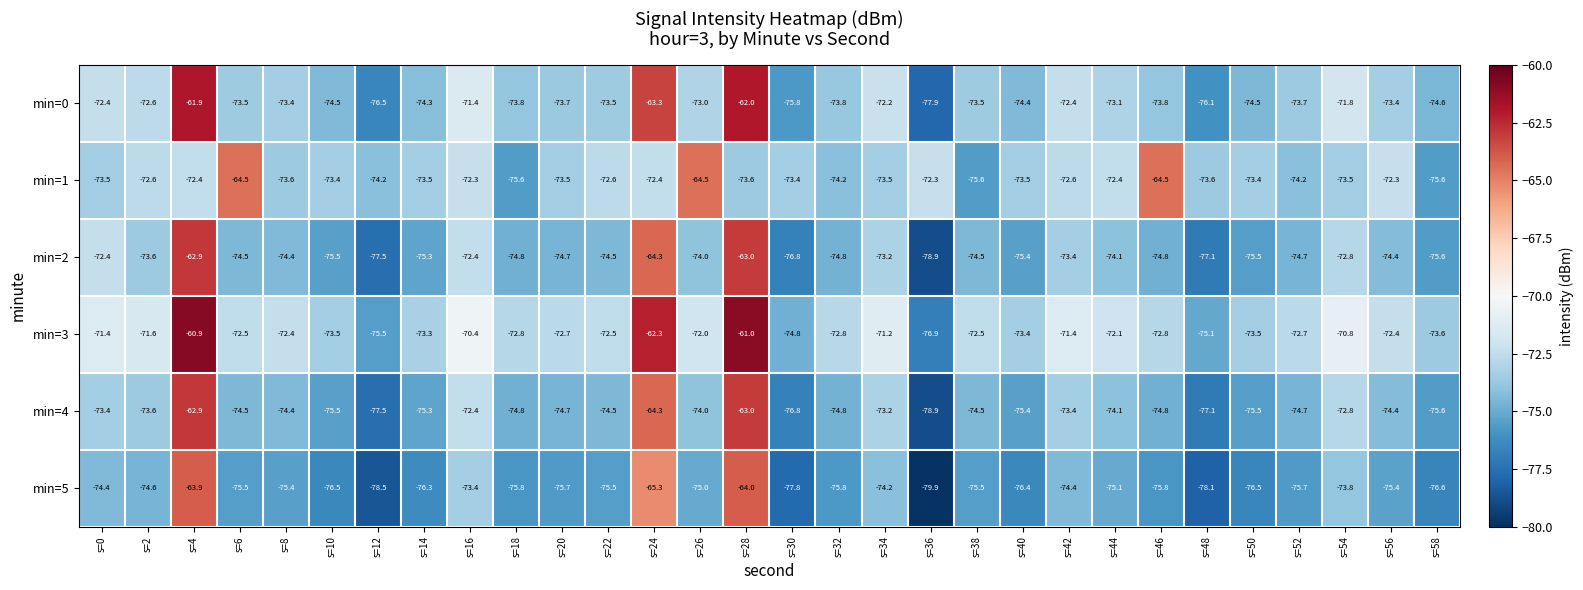

Where is min=3 nearest to the value -68?

s=16